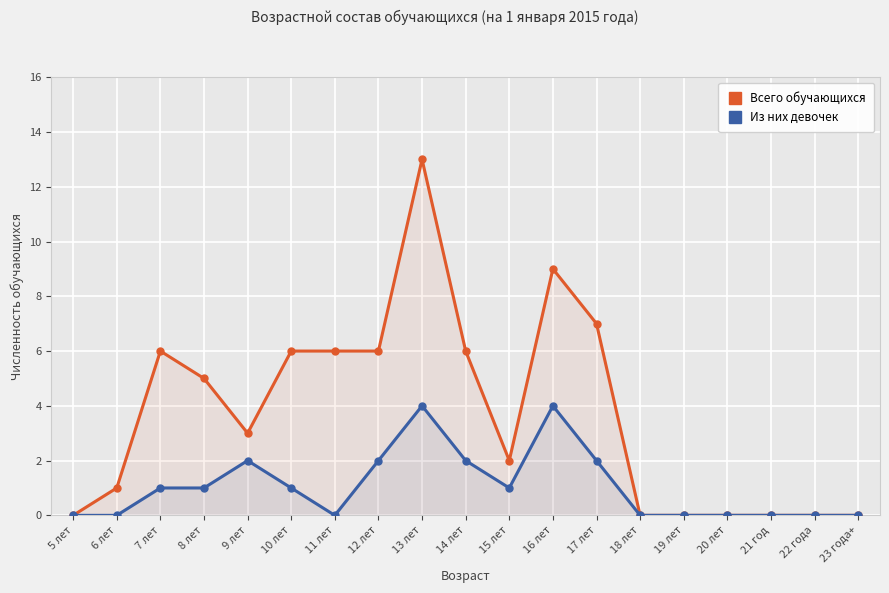

List the series in order of their peak value, lowest first.

Из них девочек, Всего обучающихся